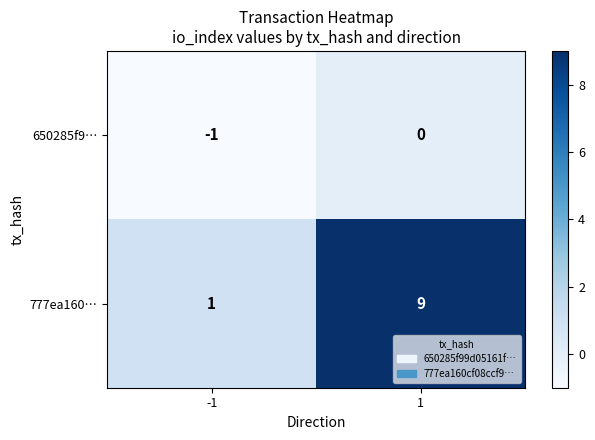

Rank the series at 1 from highest to lowest value.

777ea160…, 650285f9…